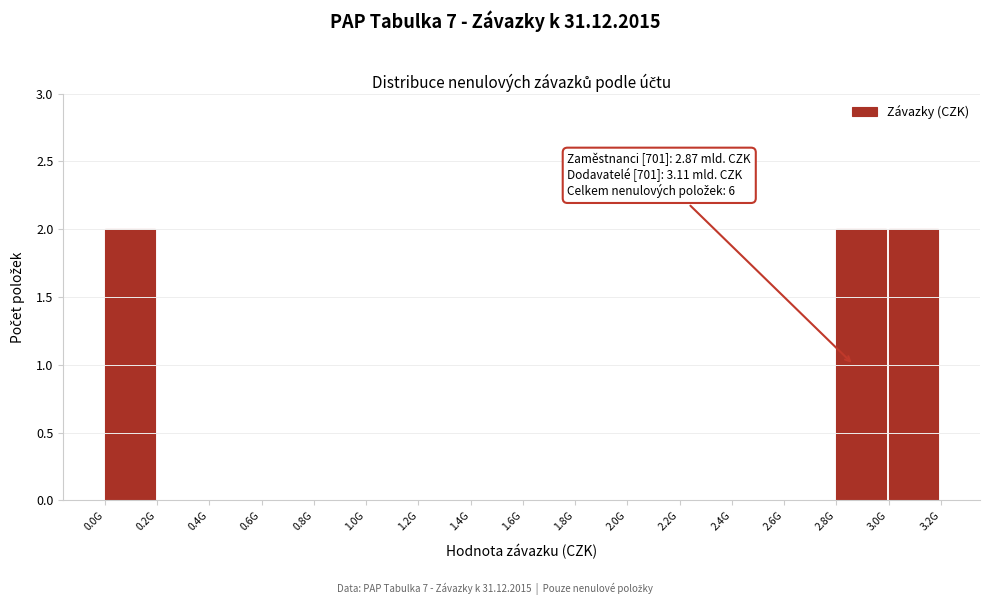

Reading left to right, extract all data points from this chart.

0.0G=2	0.2G=0	0.4G=0	0.6G=0	0.8G=0	1.0G=0	1.2G=0	1.4G=0	1.6G=0	1.8G=0	2.0G=0	2.2G=0	2.4G=0	2.6G=0	2.8G=2	3.0G=2